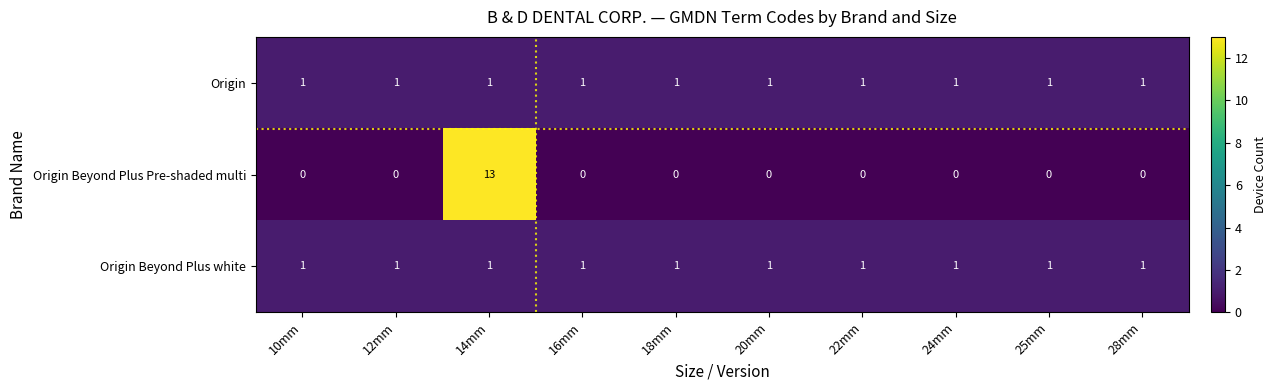

What is the spread (max minus min) of values at 12mm?

1